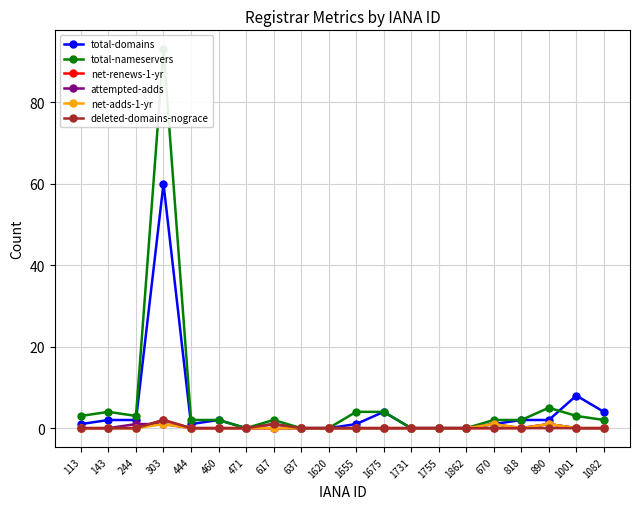

What position from the left is 471?

7